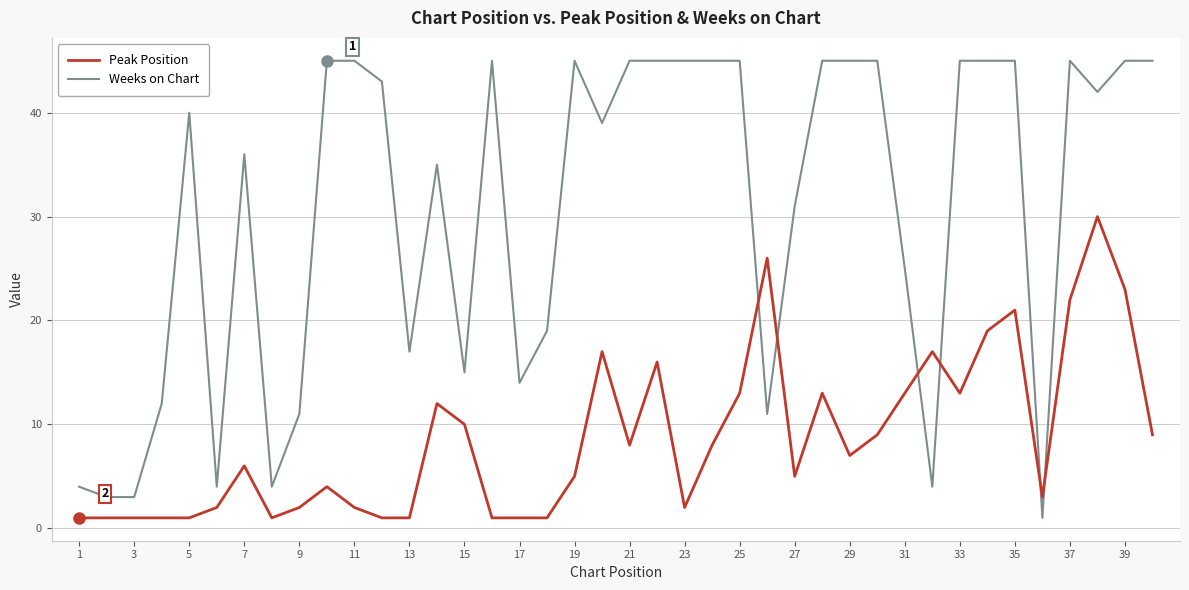

Does the chart have visible grid lines?

Yes